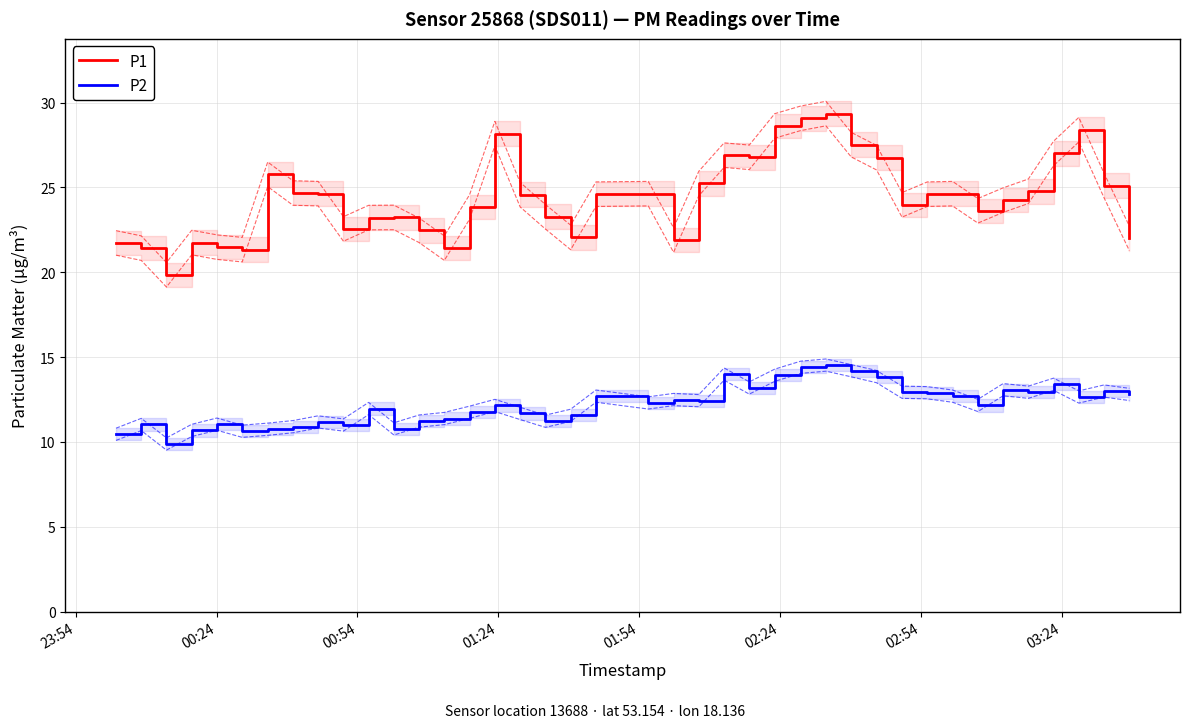

What is the lowest value of the P1 series?

19.9